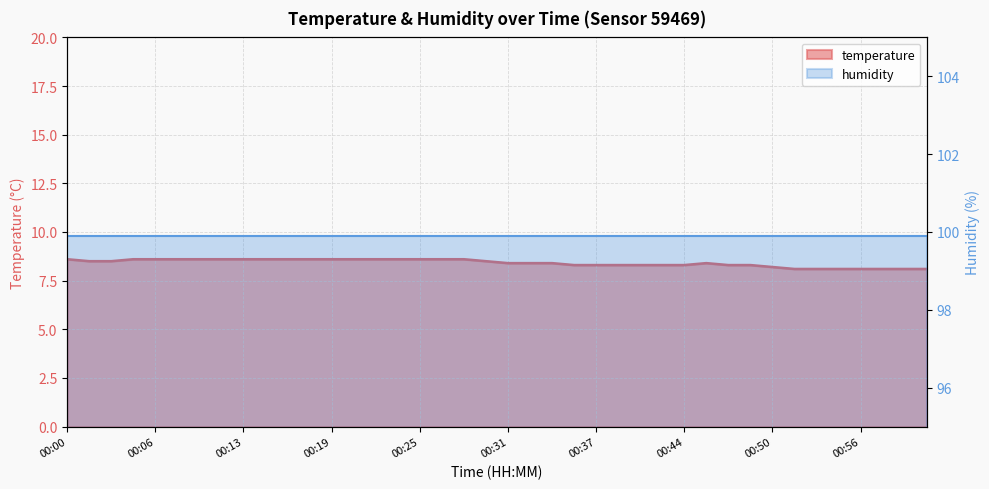

True or false: there are more than 1 points higher than both neighbors.

False